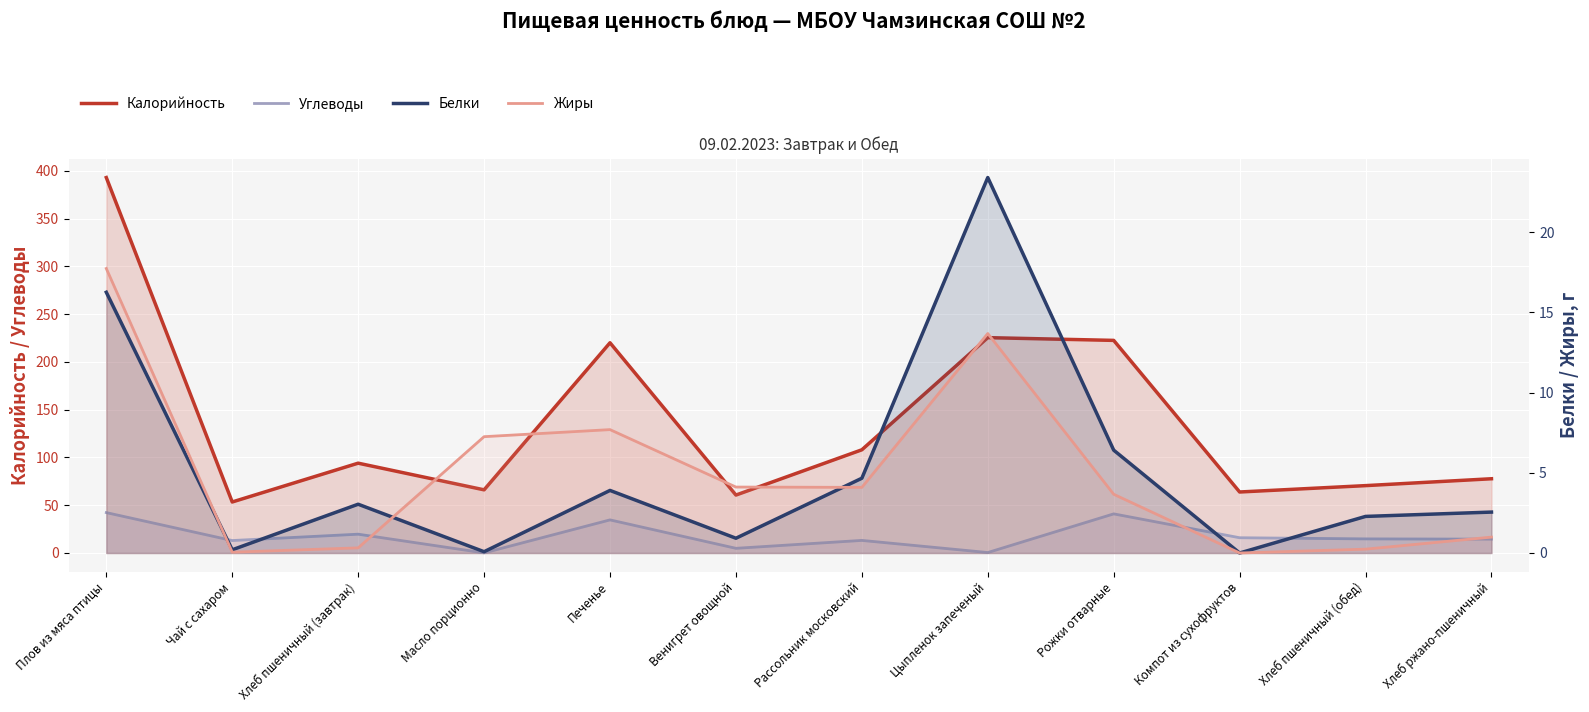

What is the total value across all series at Венигрет овощной?

70.6